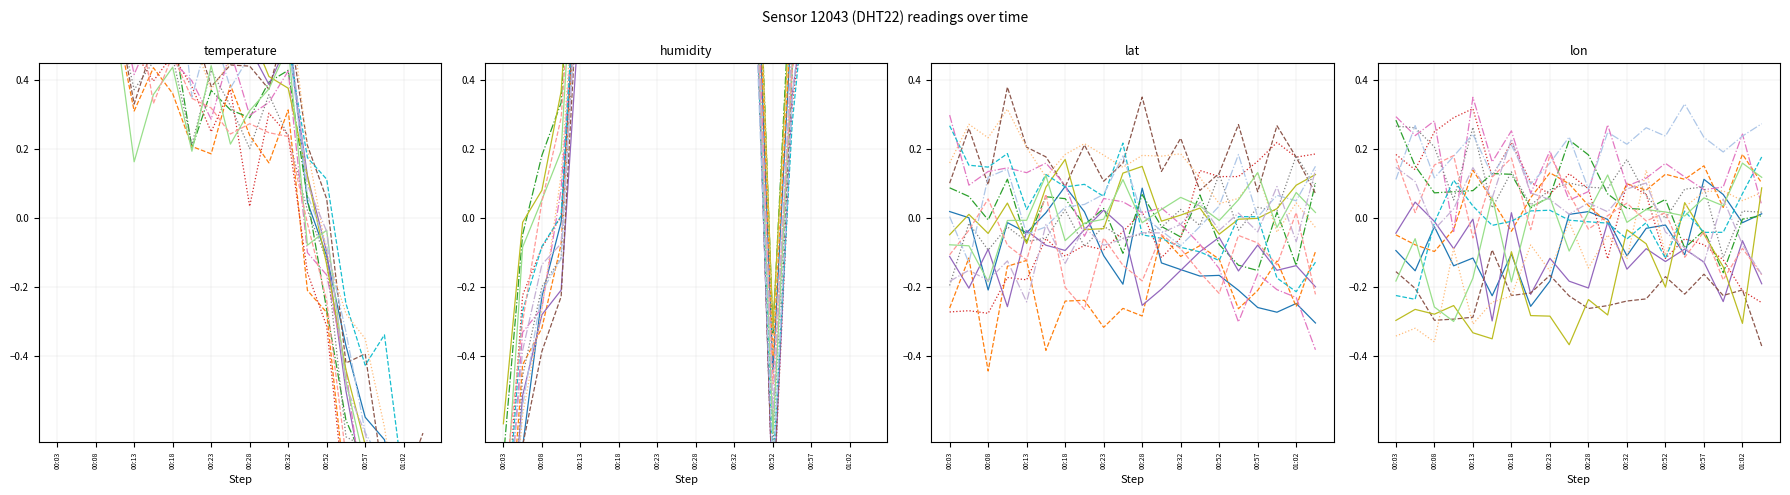

Where is the first local minimum for temperature?

00:08